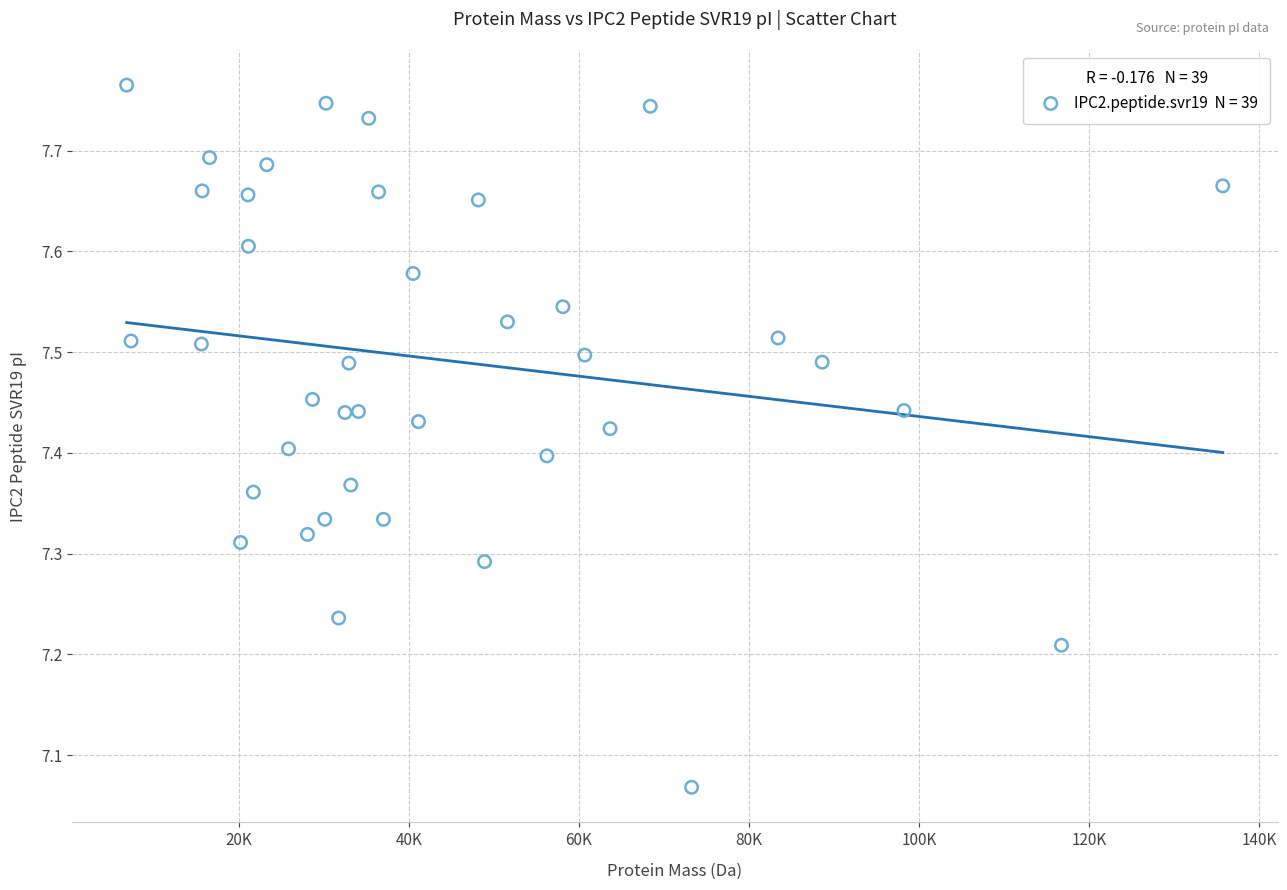

What is the range of X values (max minus min)?

128871.3